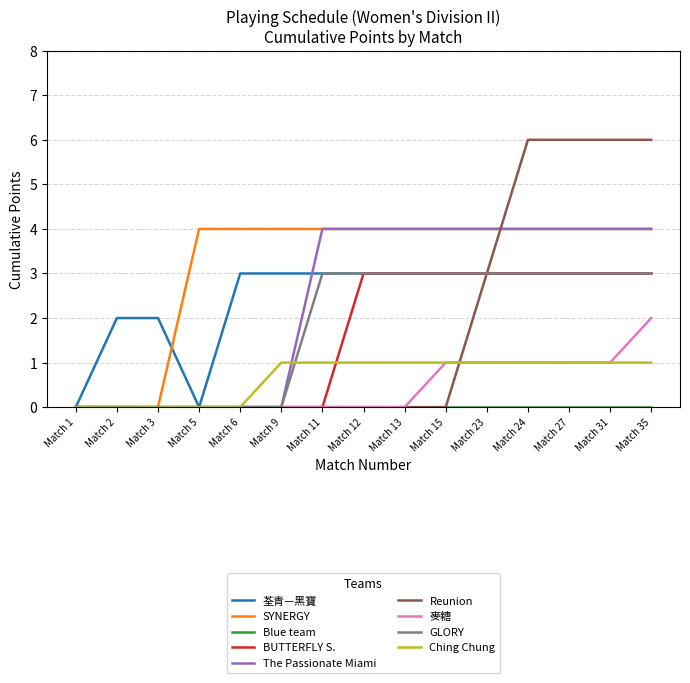

Is it true that The Passionate Miami equals 1 at Match 5?

False